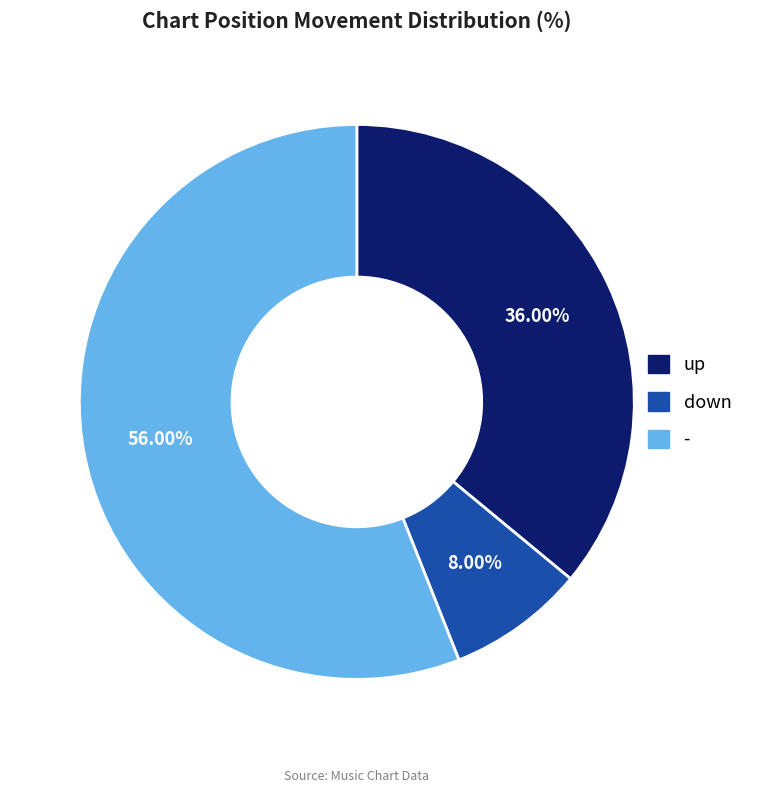

To the nearest percent, what is the average slice percentage?

33%